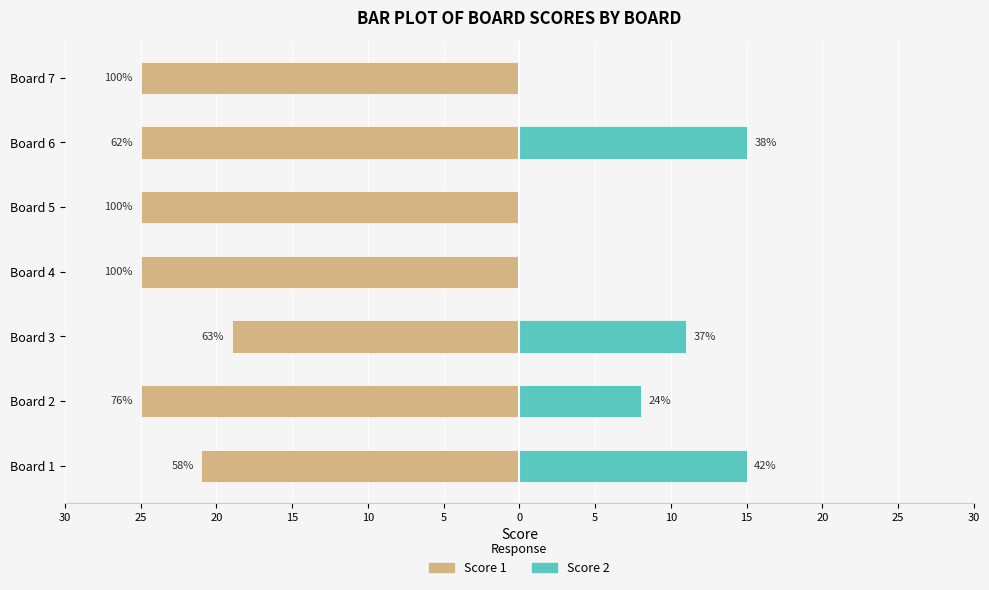

What is the greatest value displayed?

15